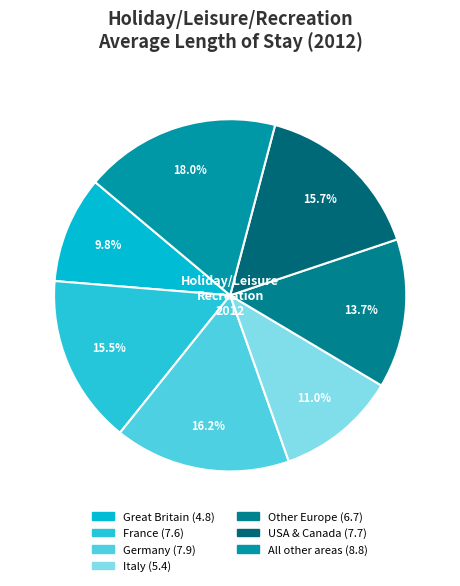

What percentage is the All other areas slice, to the nearest percent?

18%